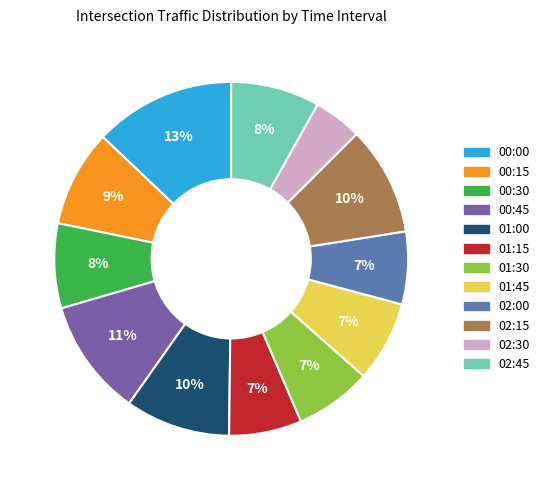

To the nearest percent, what portion does 01:00 represent?

10%